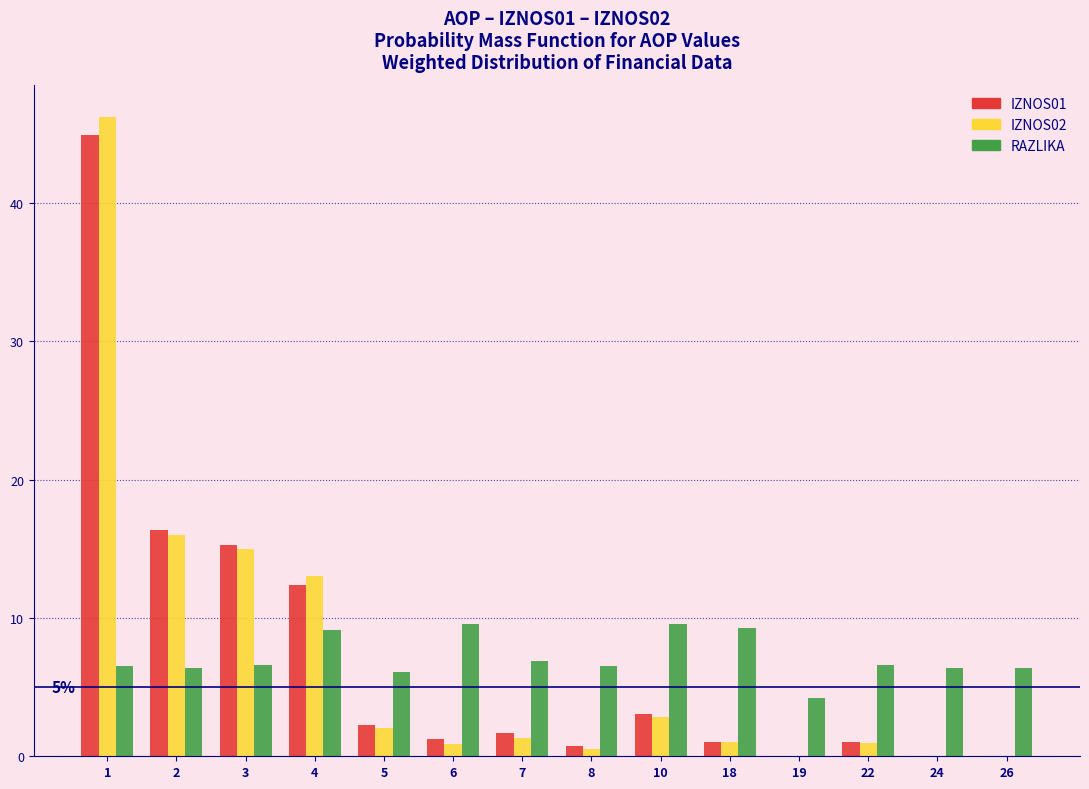

Which series changed the most between 2 and 22?

IZNOS01